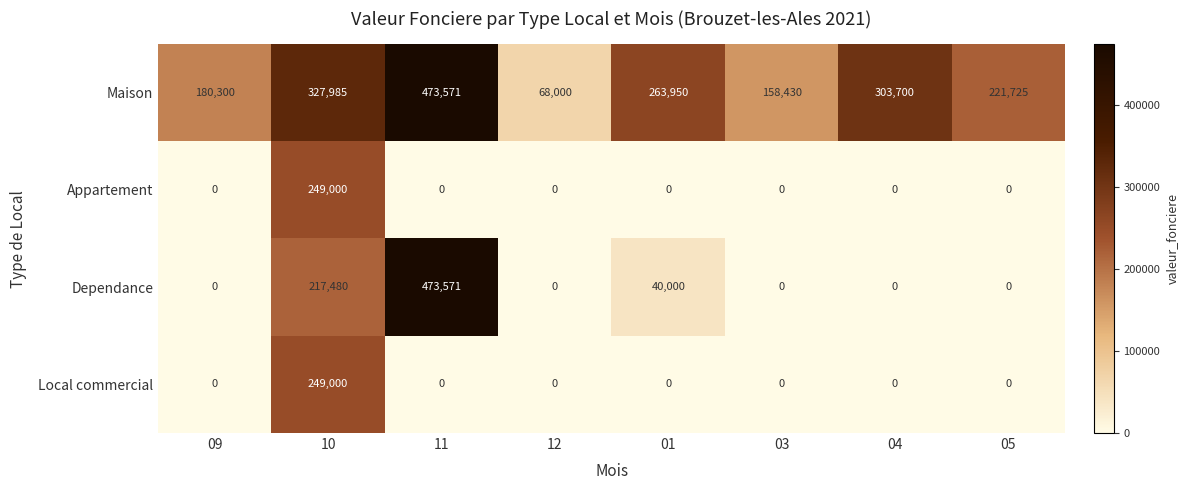

What is the minimum value for Maison?

68000